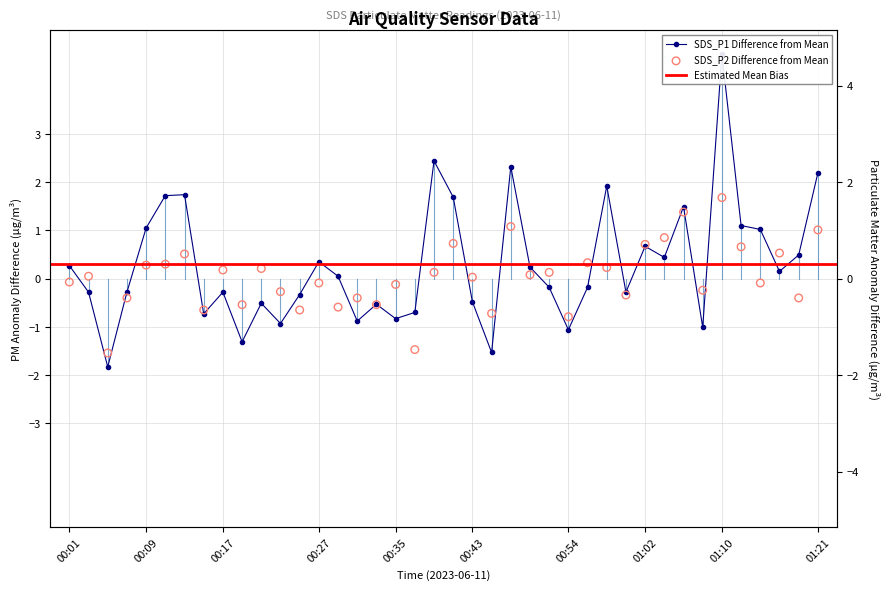

At how many categories does at least one series exceed -1?

39